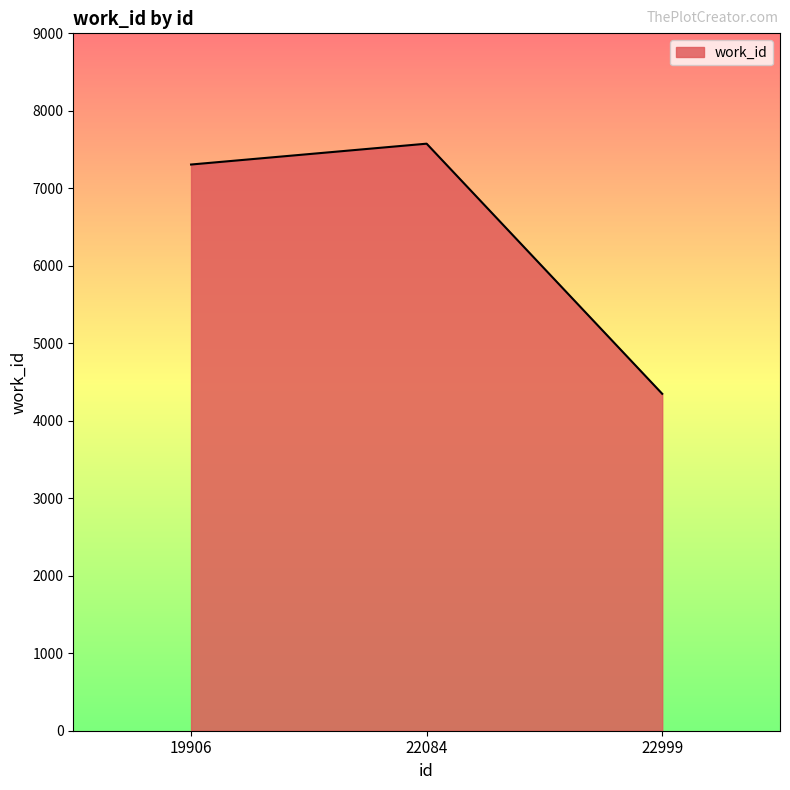

At which label is the value closest to 5962?

19906